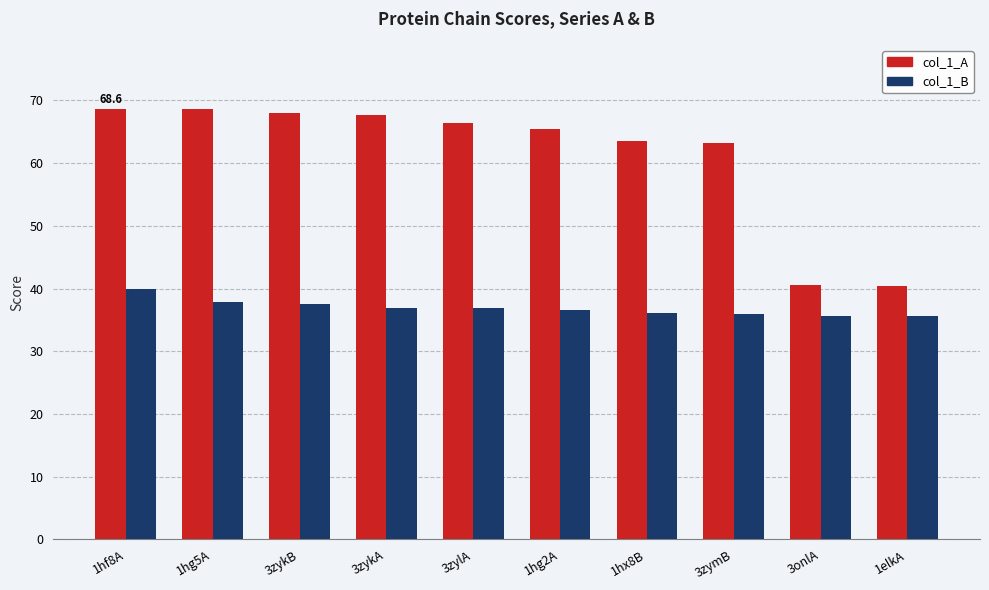

Is it true that col_1_B equals 22.0 at 1hg2A?

False